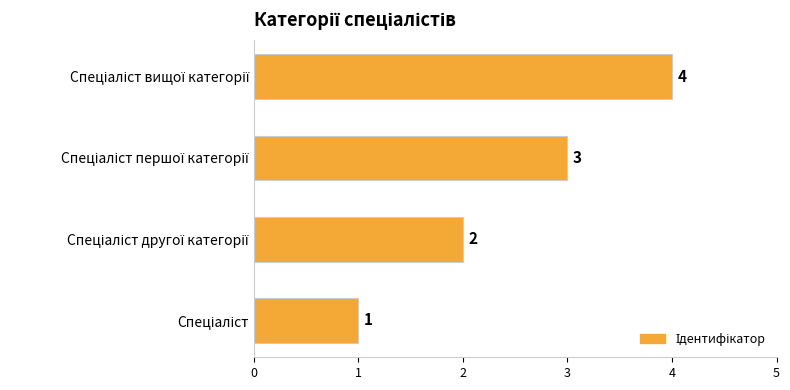

How many values are between 2 and 4?

3